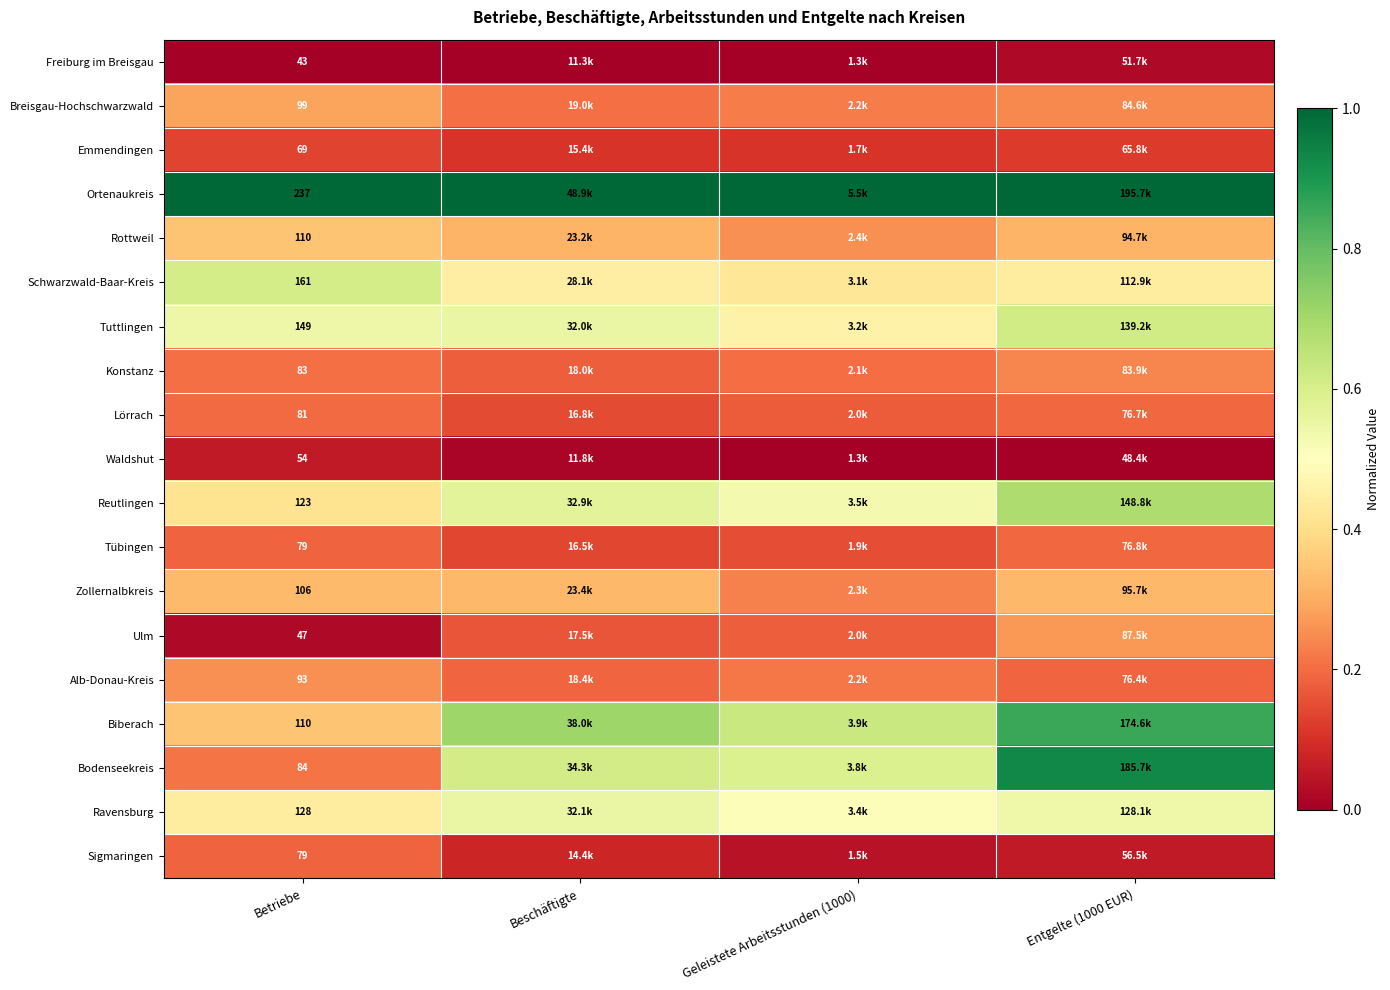

What is the difference between the highest and lowest values at Betriebe?

194.0